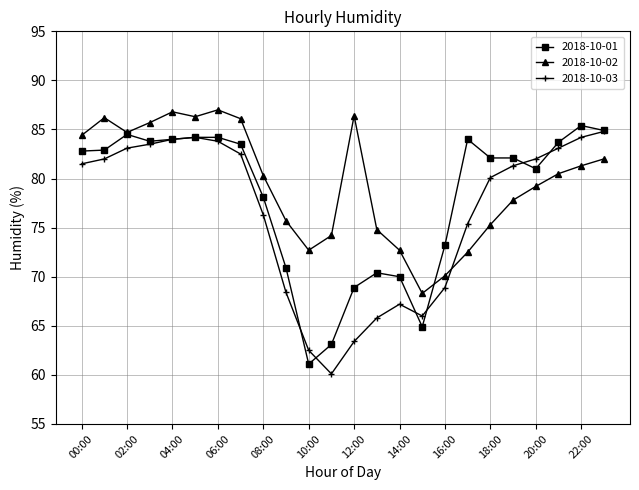

What is the maximum value shown in the chart?

87.0